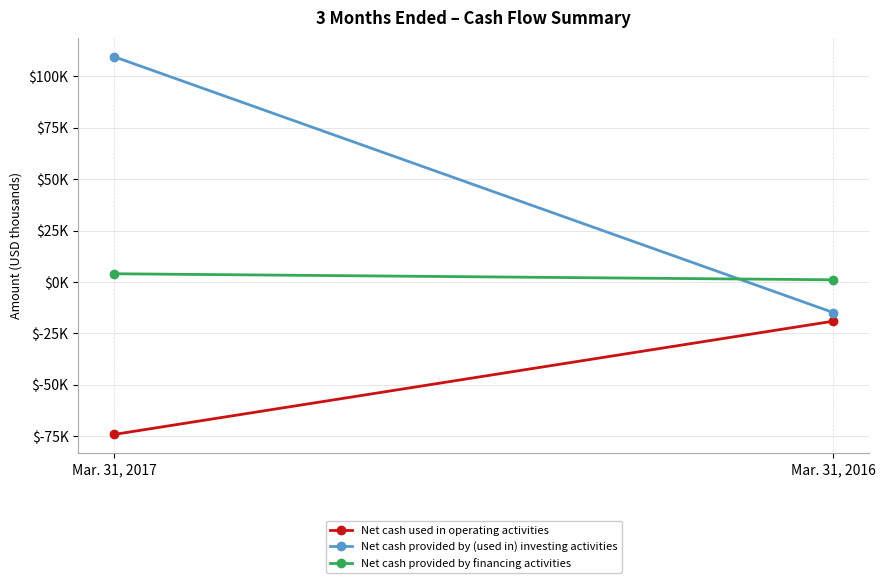

How many series are shown in this chart?

3